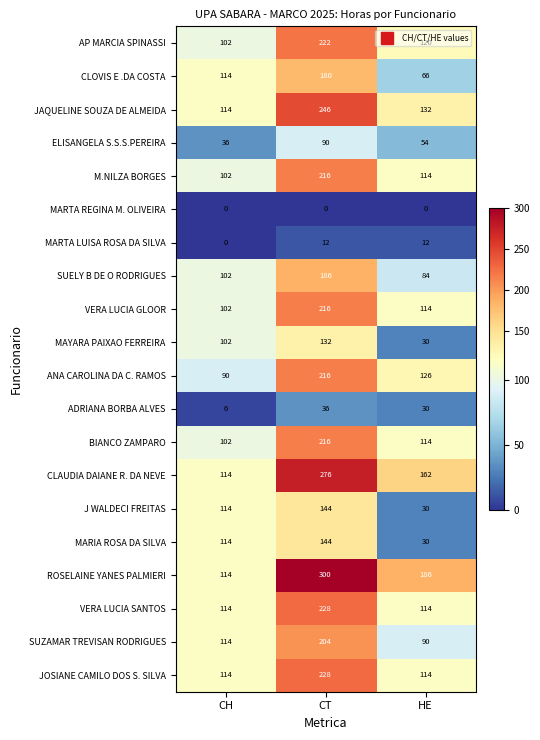

What is the average value of the VERA LUCIA GLOOR series?

144